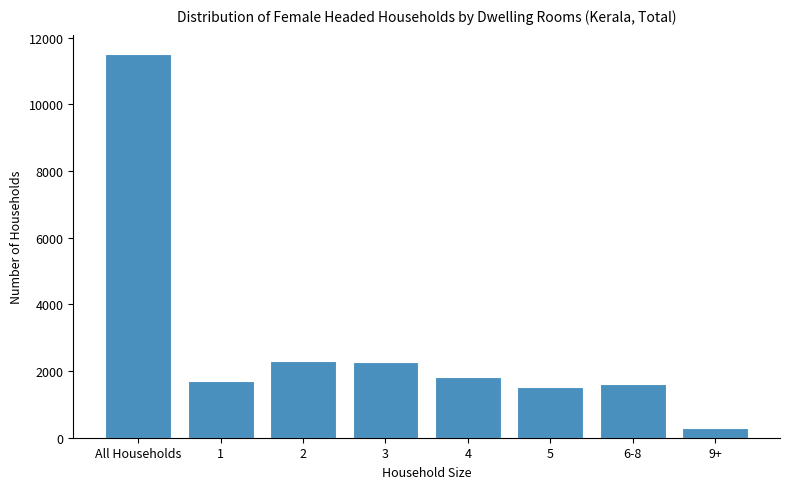

Reading left to right, list all the values displayed in this chart.

11513	1708	2310	2260	1821	1508	1620	286